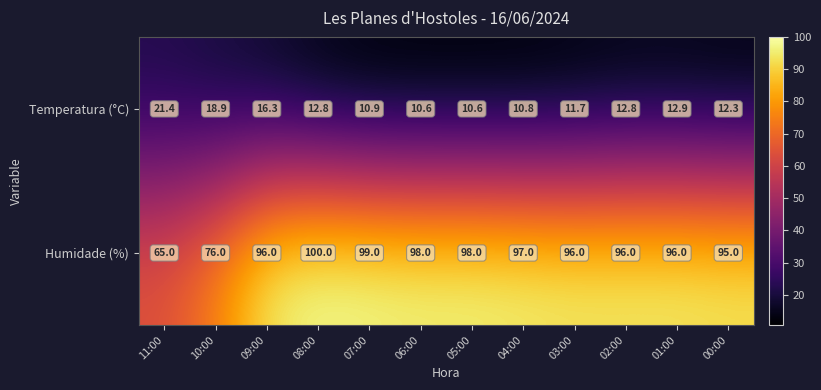

Which series changed the most between 11:00 and 02:00?

Humidade (%)